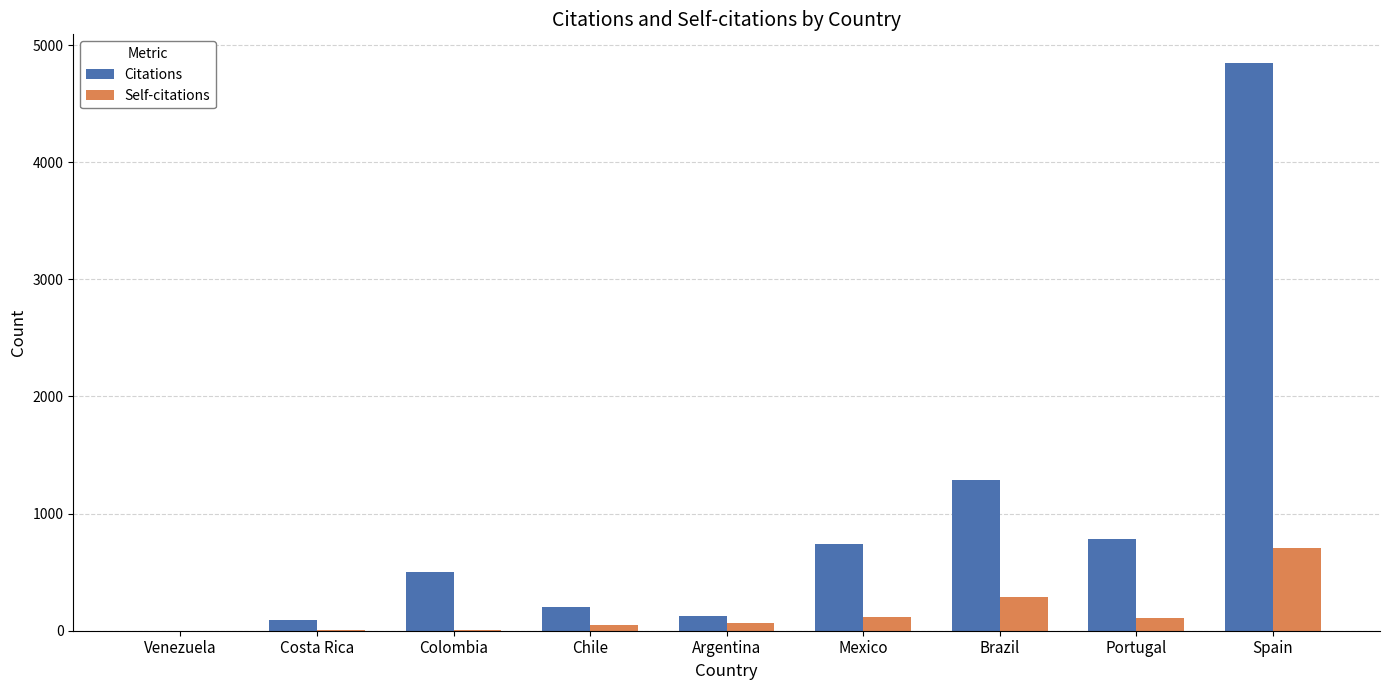

Between Portugal and Spain, which series saw the biggest shift?

Citations